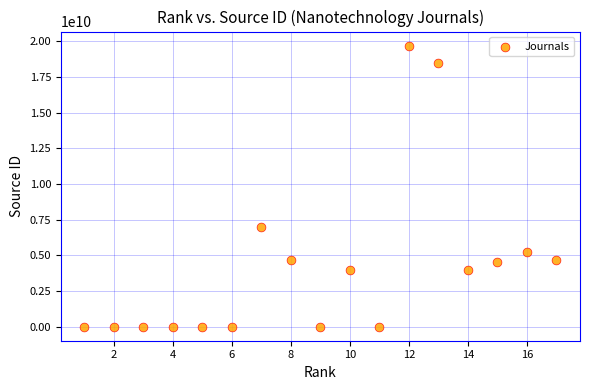

What Y value in the scatter plot is closest to 9850100313?

7000153211